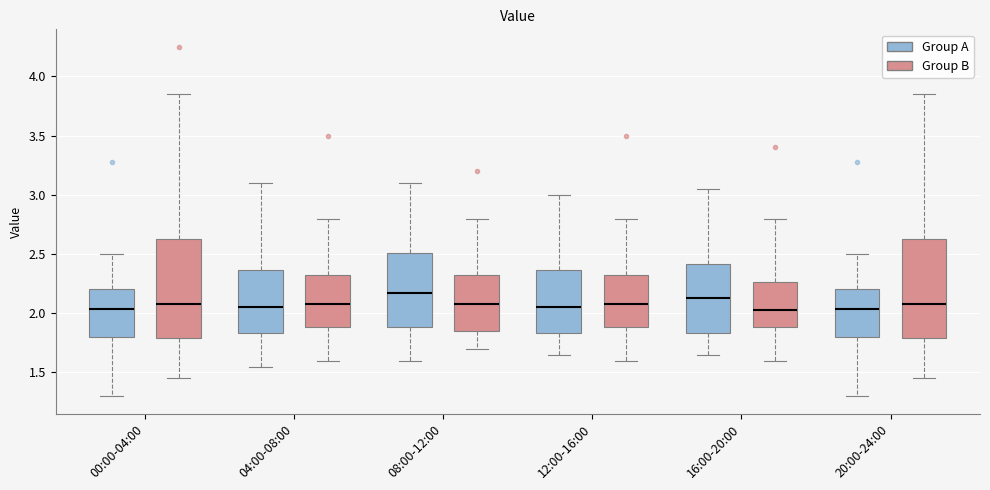

Where is the upper edge of the box for 20:00-24:00 (Group B) on the y-axis? The values are not printed on the chart, so give them approximately, as read against the axis.

2.65